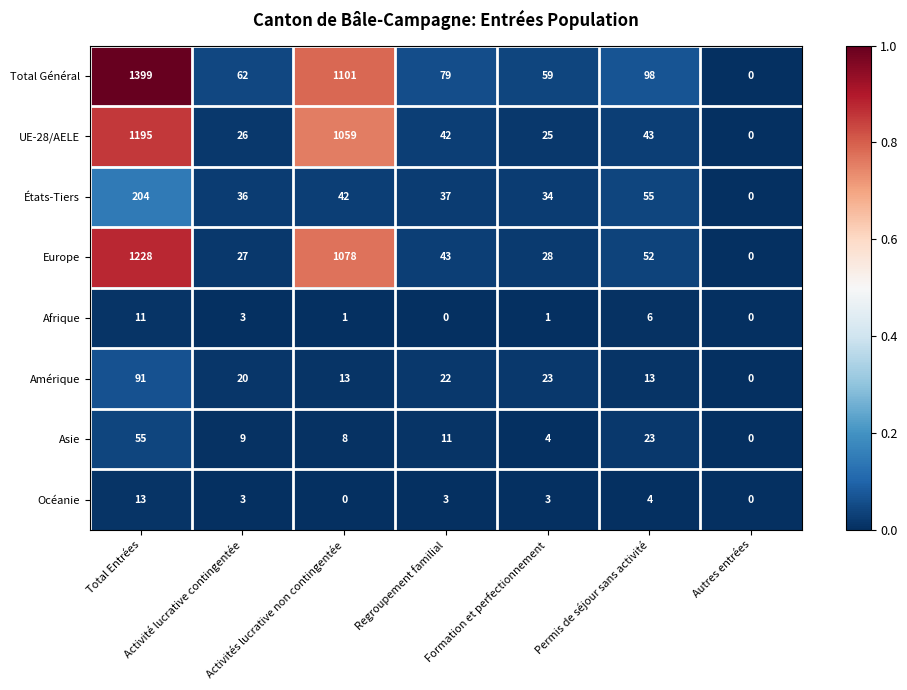

Rank the series at Permis de séjour sans activité from highest to lowest value.

Total Général, États-Tiers, Europe, UE-28/AELE, Asie, Amérique, Afrique, Océanie